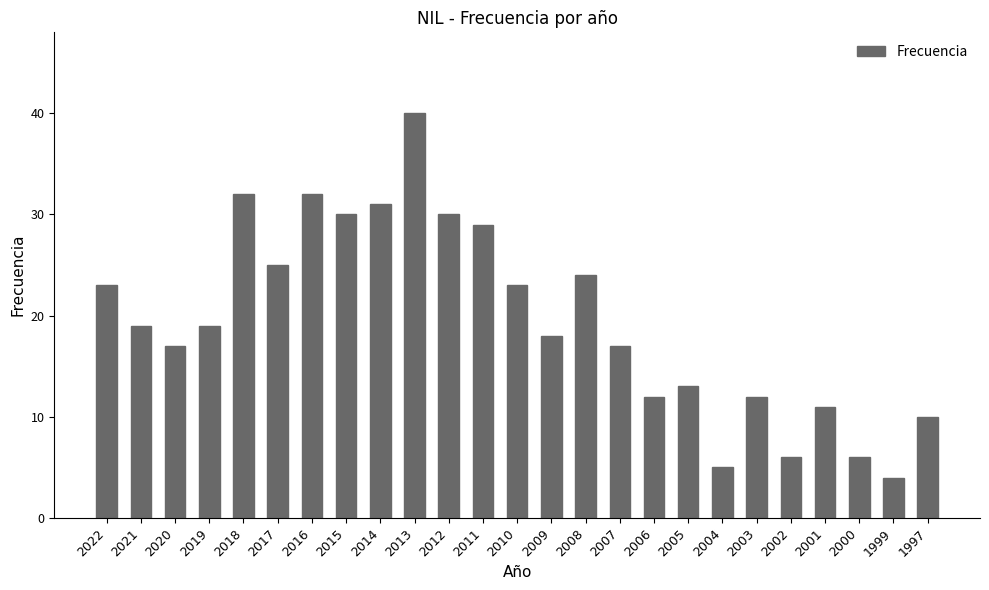

What is the average value?

20